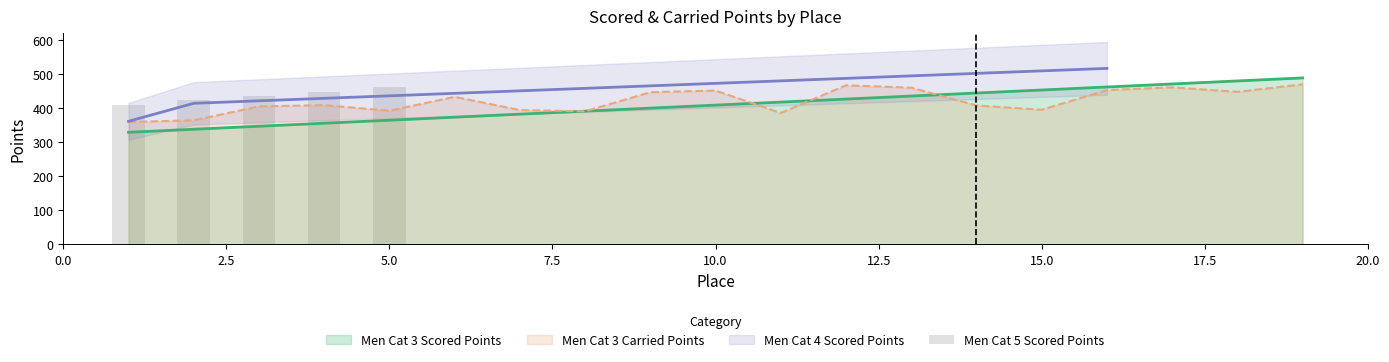

Reading right to left, extract all data points from this chart.

461.6	448.8	436.1	423.3	410.5